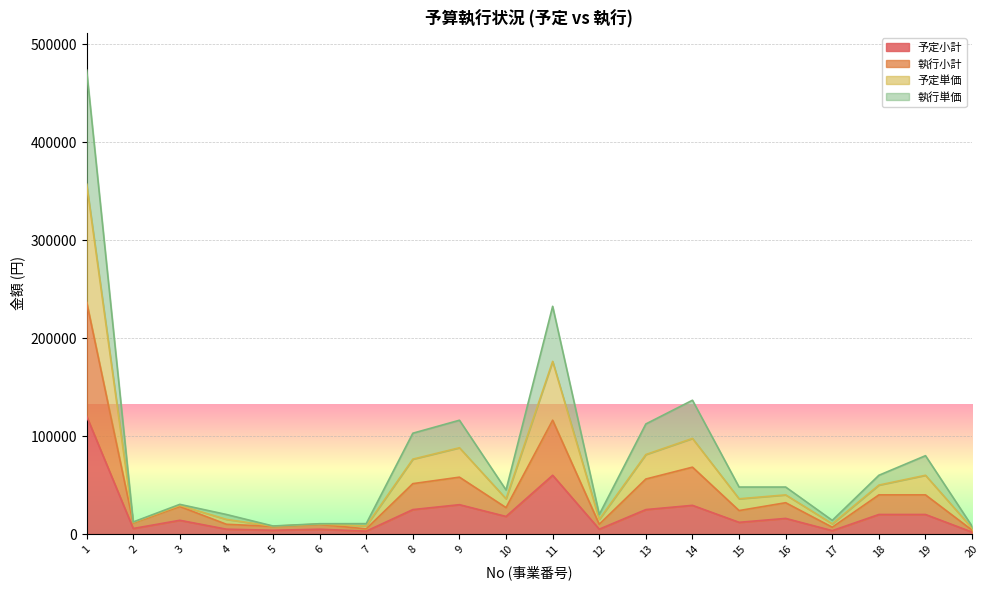

True or false: 予定単価 and 執行小計 intersect in this chart.

False